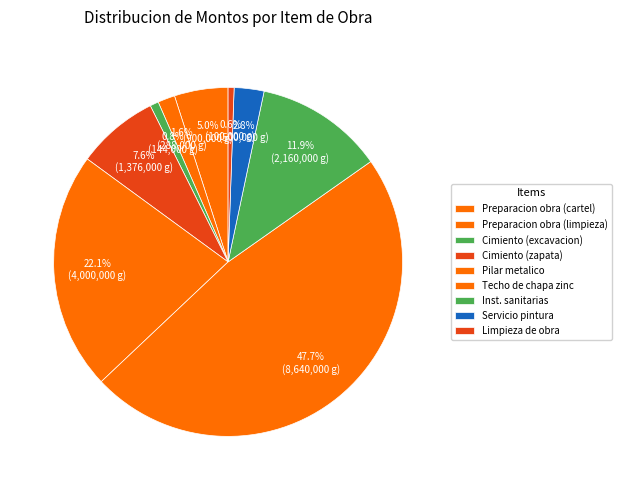

Does any single category account for the majority?

No